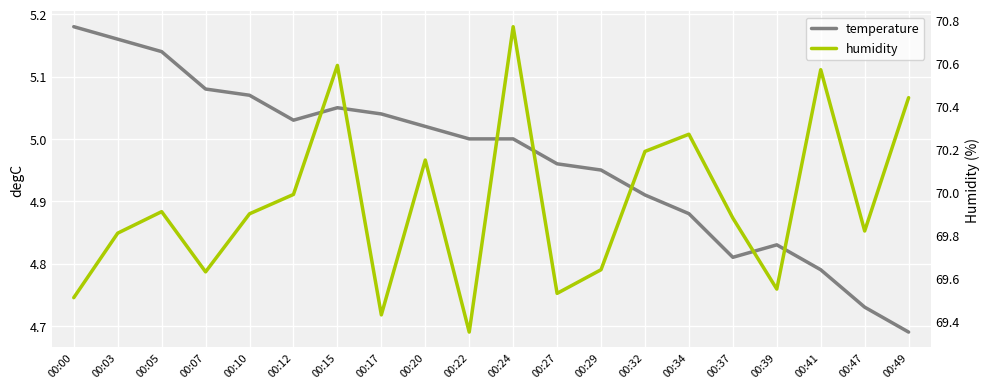

What are all the series names shown in the legend?

temperature, humidity